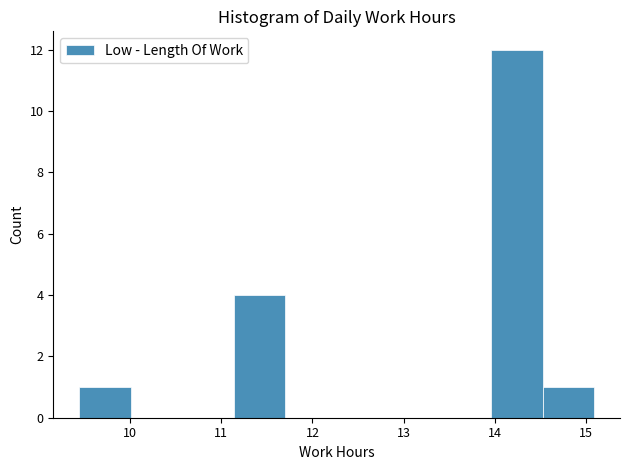

Which range on the x-axis has the tallest bar?

14.0 to 14.5